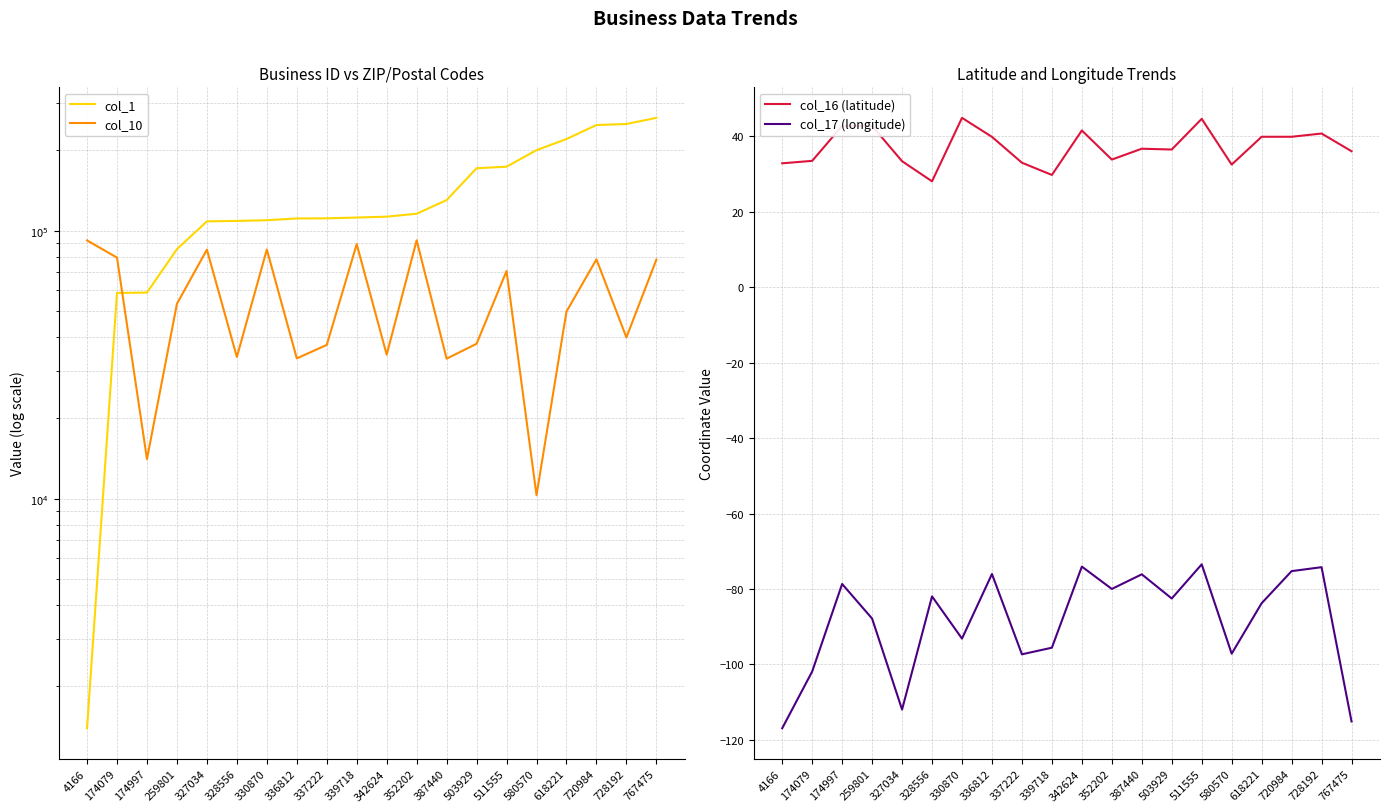

True or false: col_16 (latitude) and col_1 cross at least once.

False